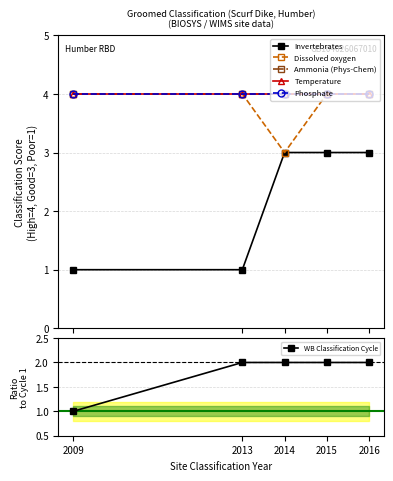

True or false: Dissolved oxygen and WB Classification Cycle intersect in this chart.

False